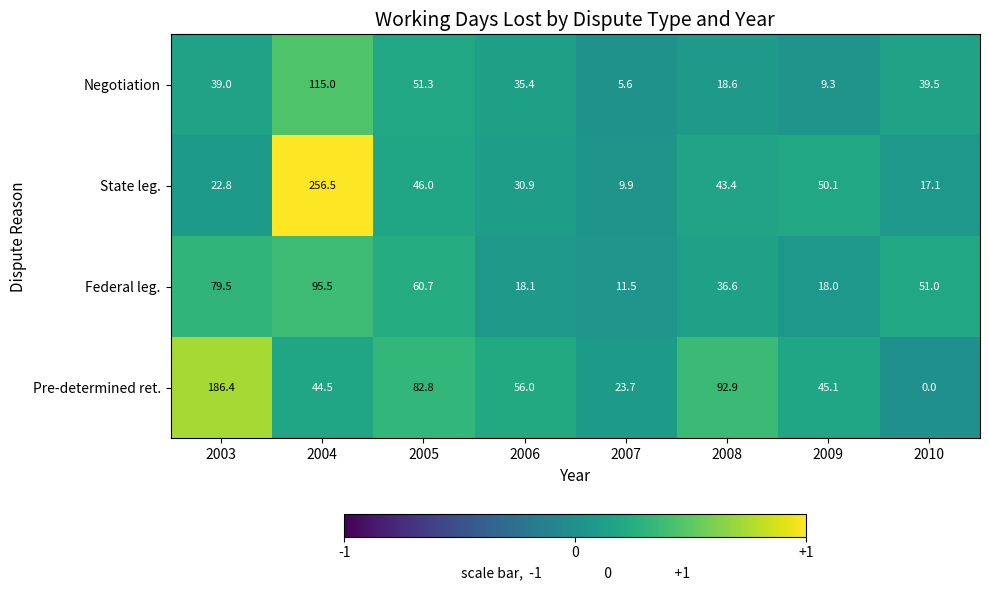

Is it true that Pre-determined ret. equals 26.1 at 2009?

False